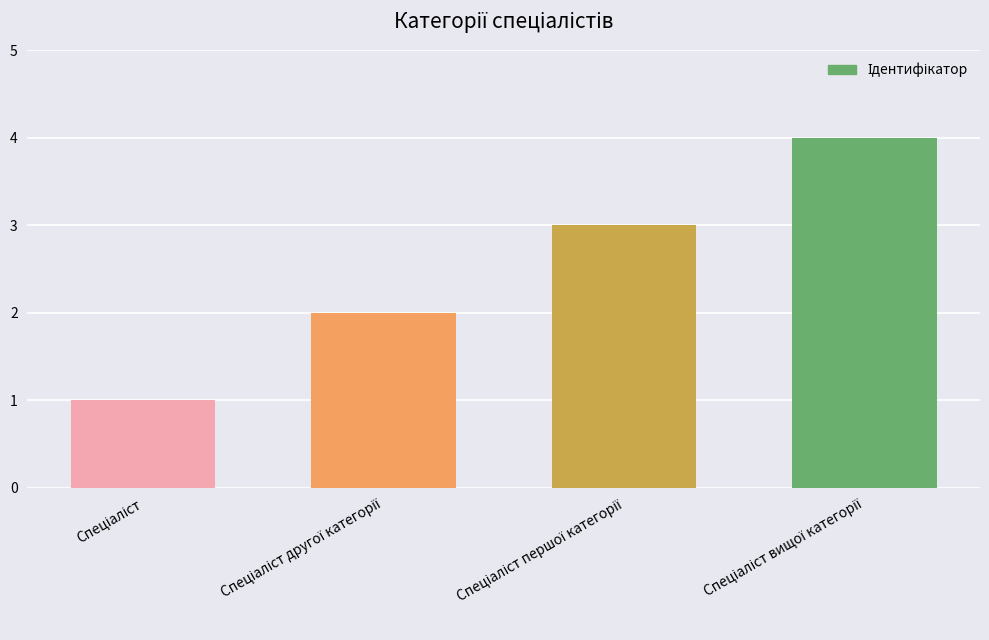

How many bars are there in total?

4